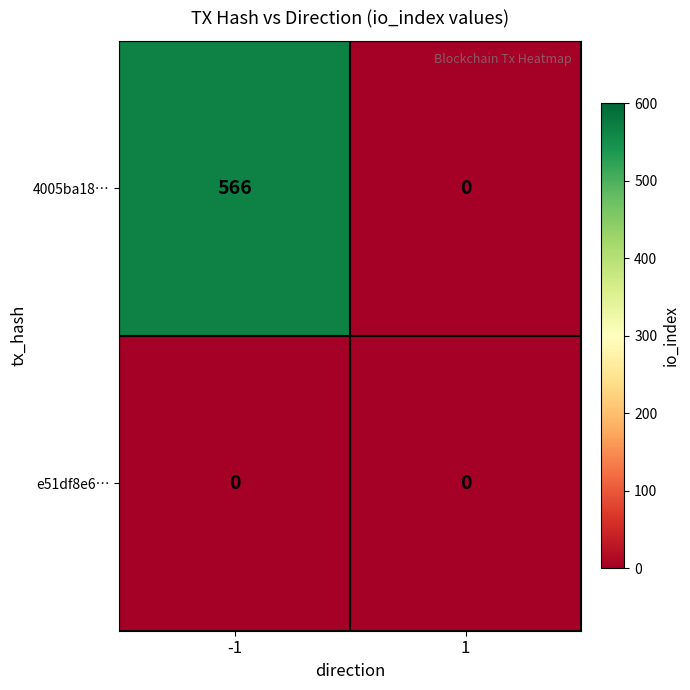

What is the total value across all series at -1?

566